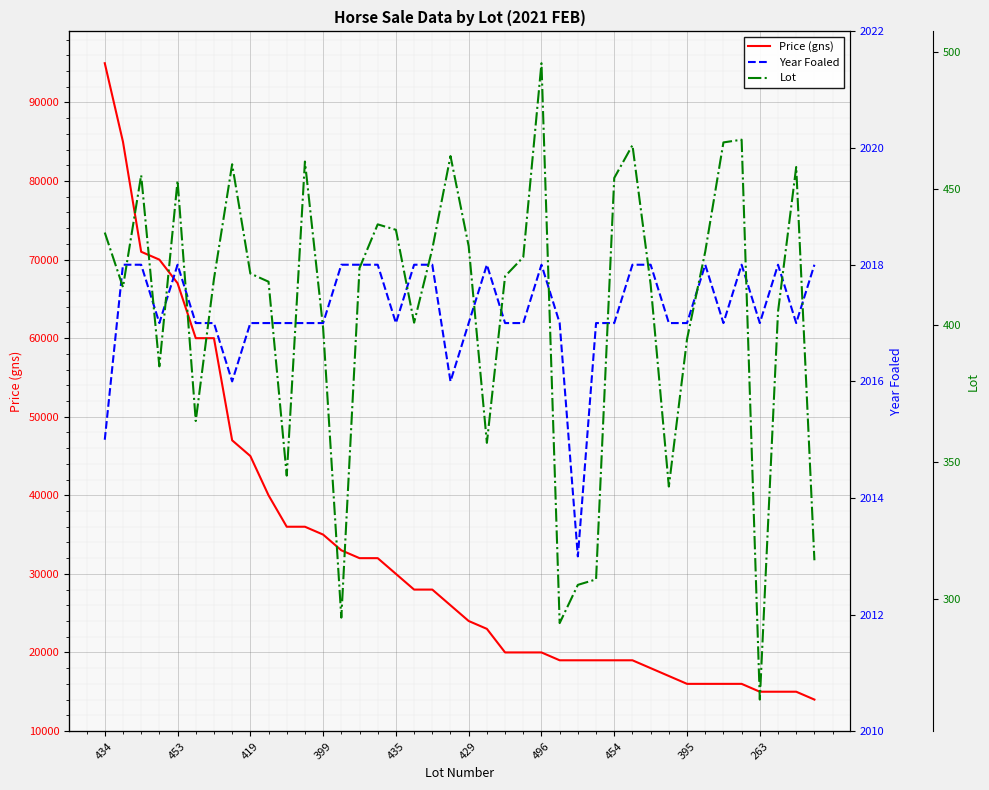

What is the lowest value of the Price (gns) series?

14000